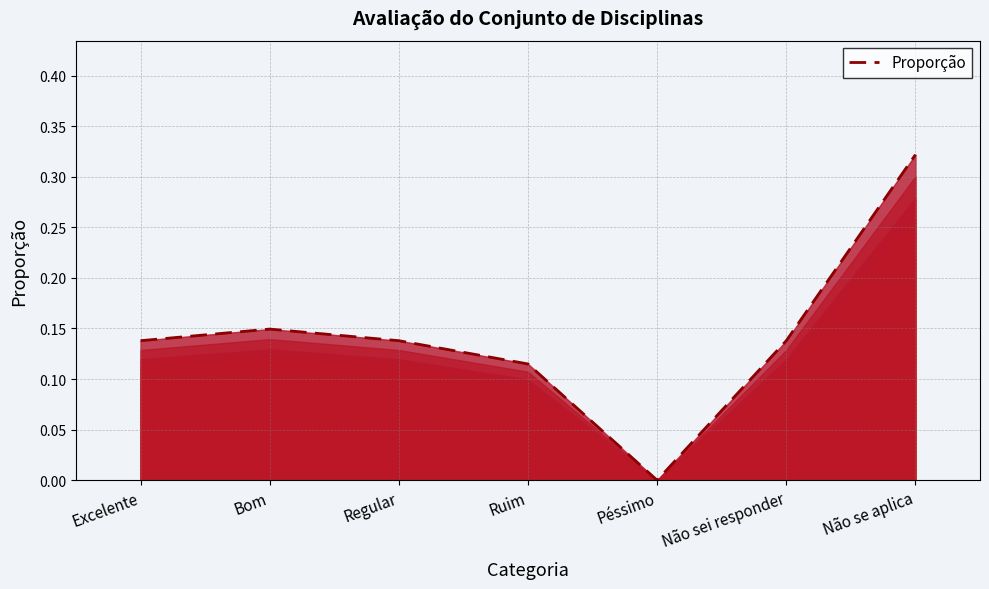

Which category has the lowest value across all series?

Péssimo